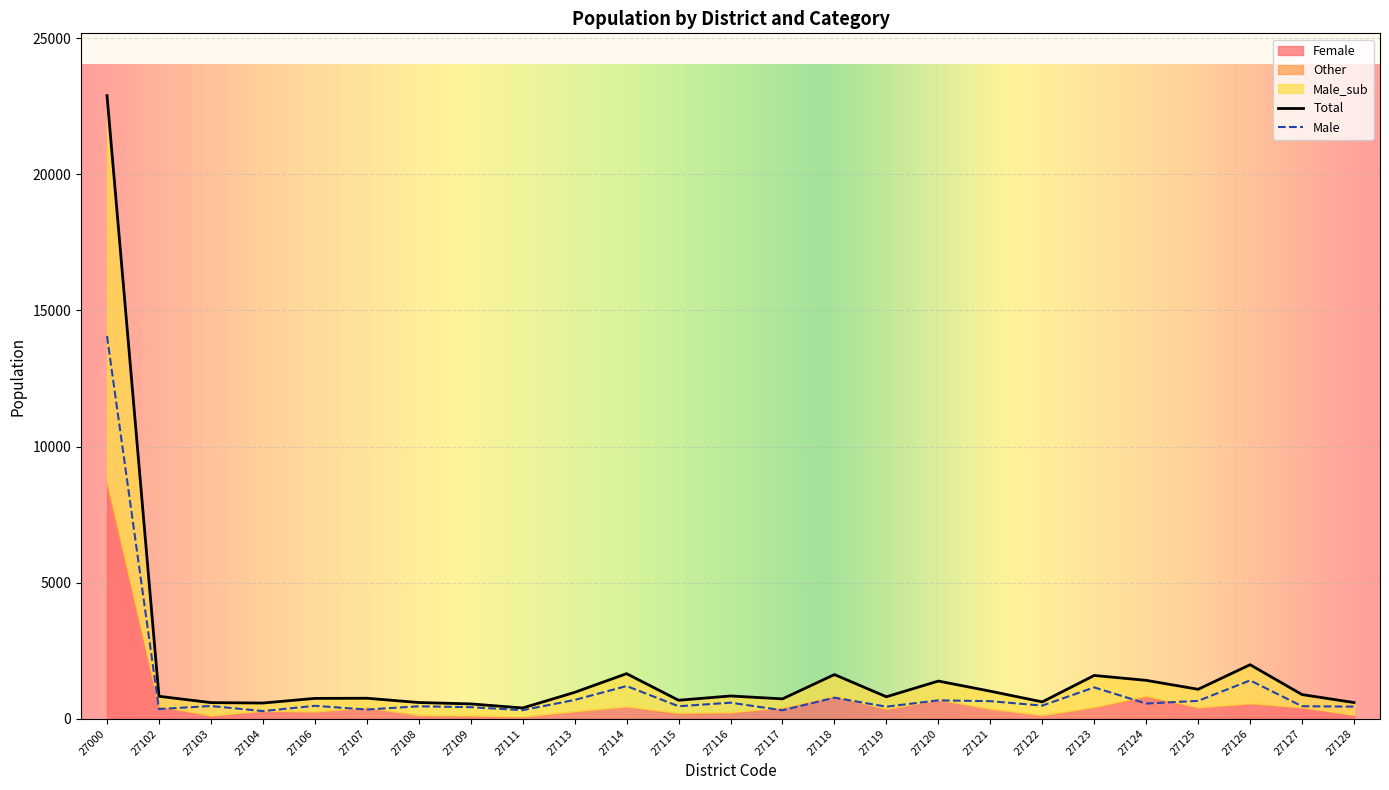

What is the maximum value shown in the chart?

22892